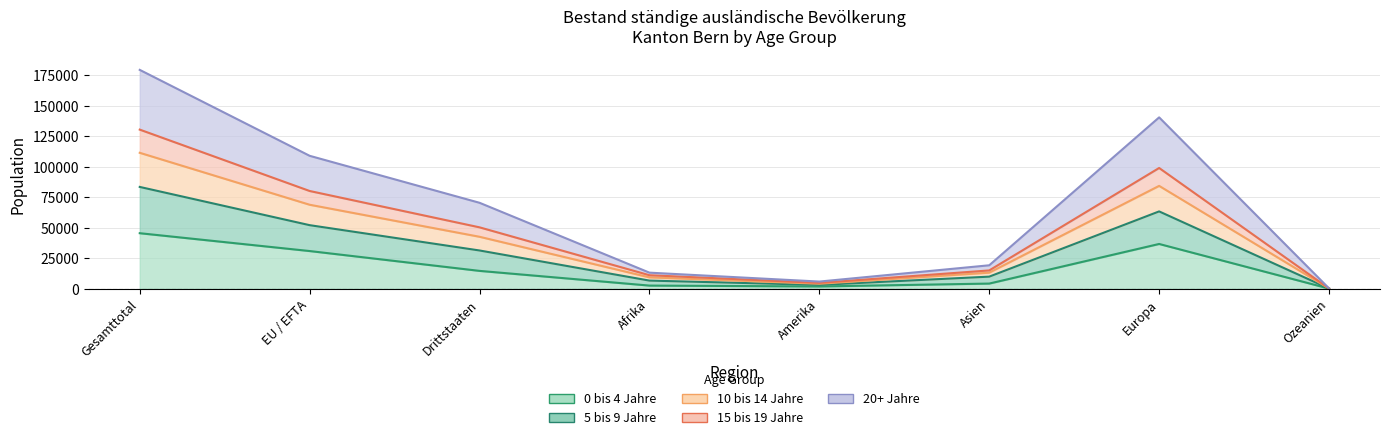

How many lines are shown in the chart?

5